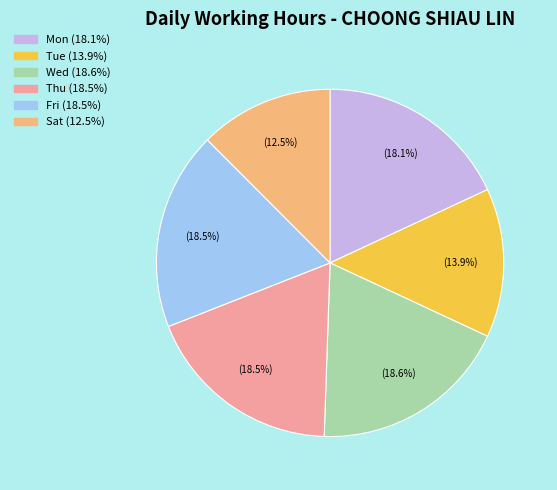

Is there a majority slice in this chart?

No